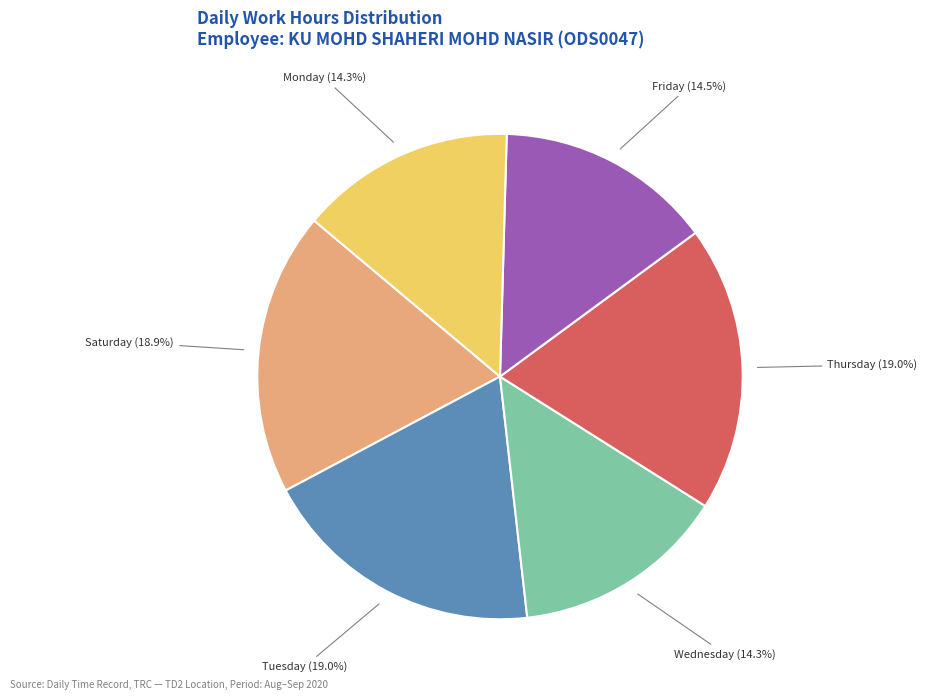

Count the number of slices in the pie.

6